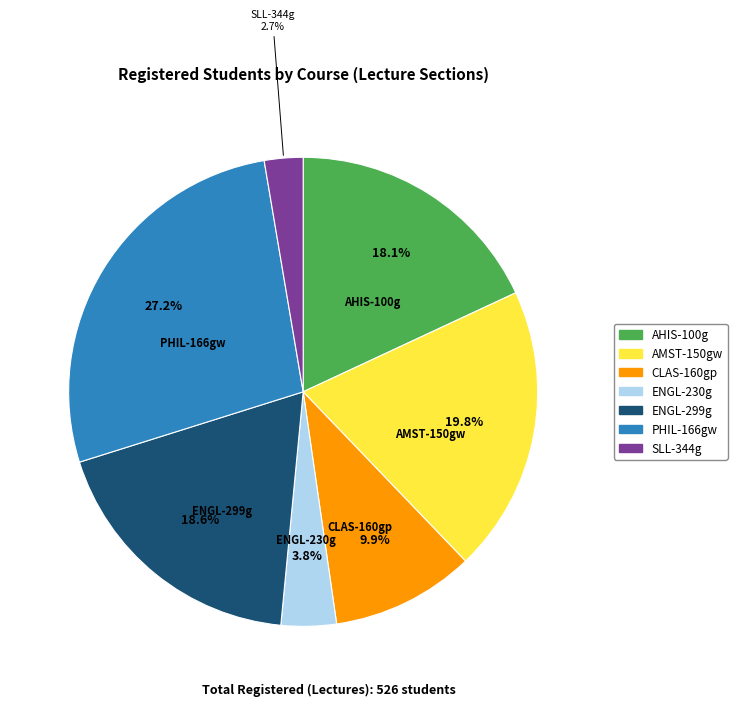

Does any single category account for the majority?

No